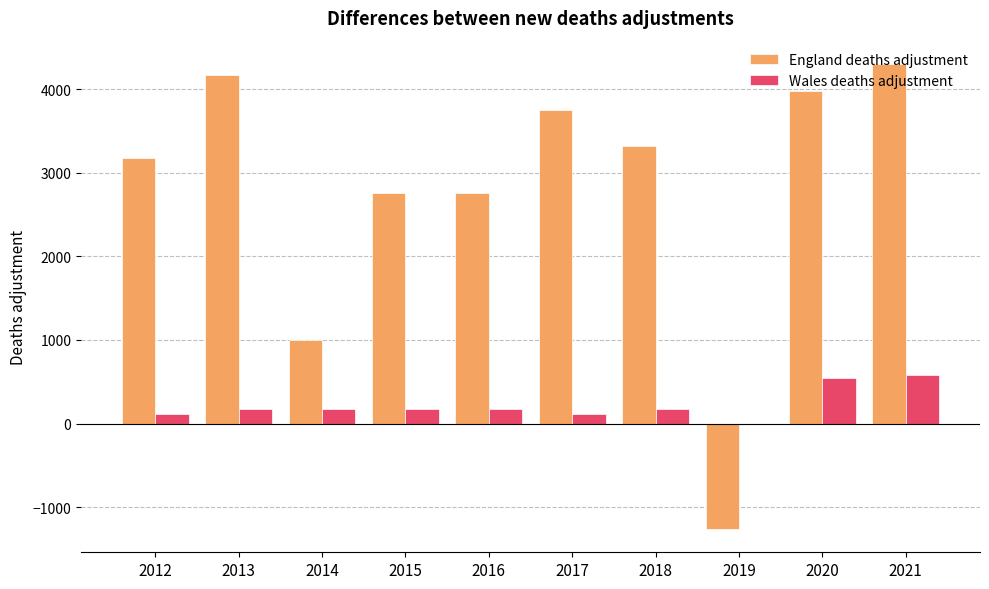

What is the spread (max minus min) of values at 2020?

3440